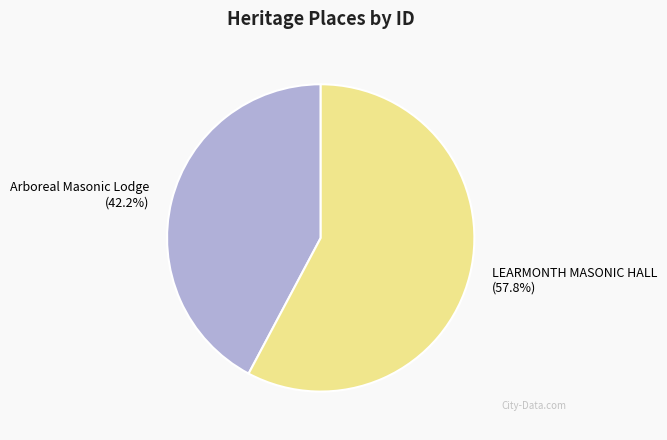

Is there any slice that represents more than half of the pie?

Yes